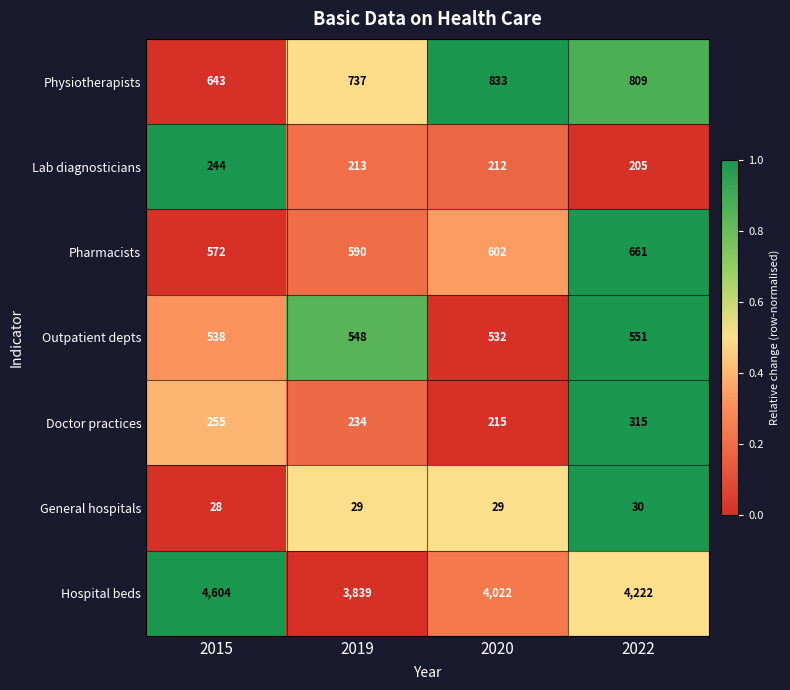

The value of Outpatient depts at 2022 is 551. True or false?

True